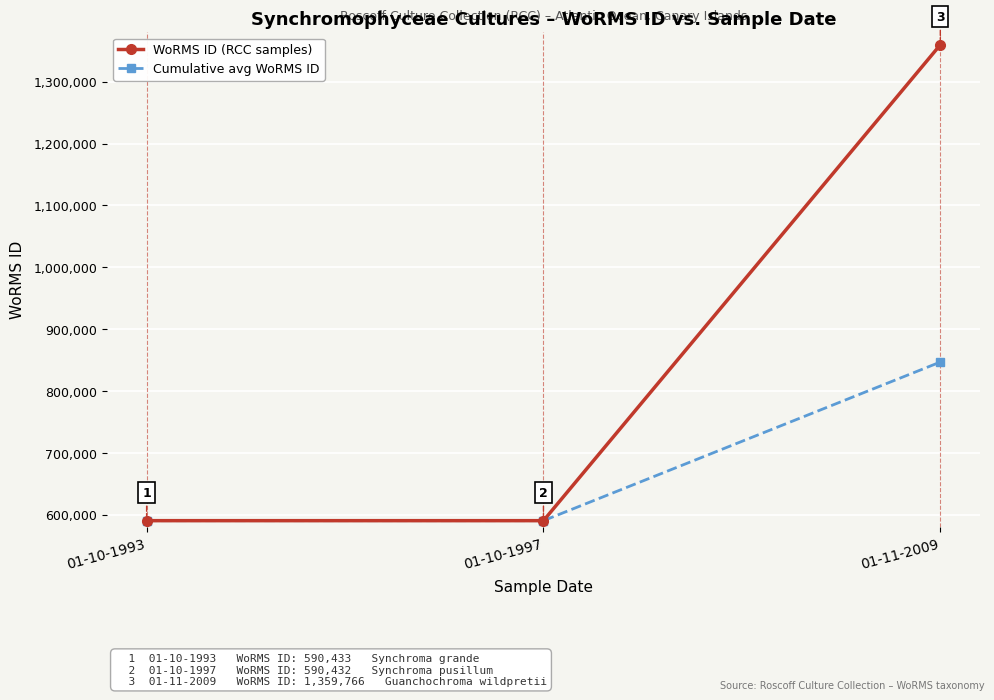

How many data points in WoRMS ID (RCC samples) are less than 590433?

1